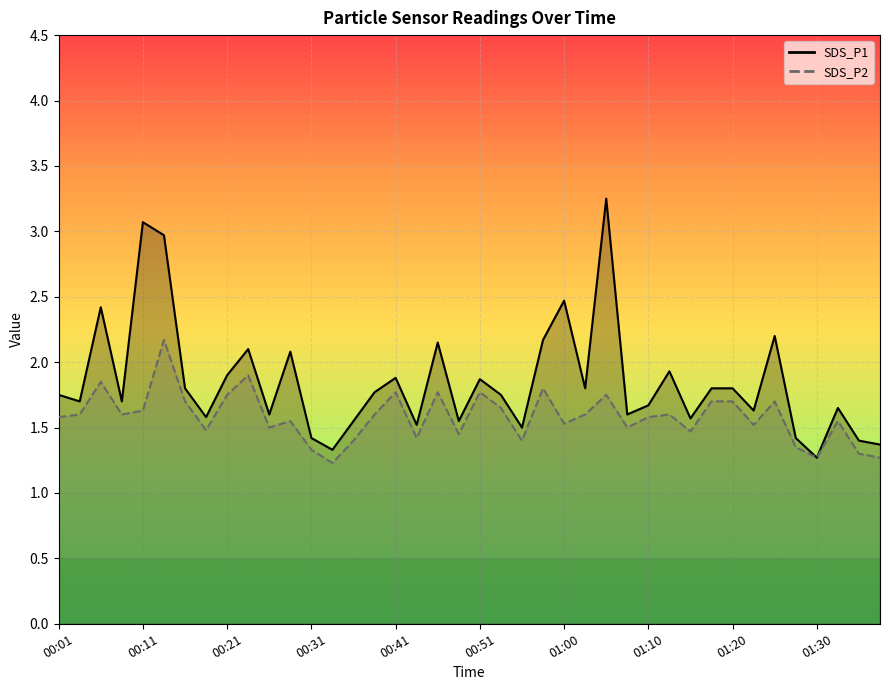

Which series has the largest total across all categories?

SDS_P1